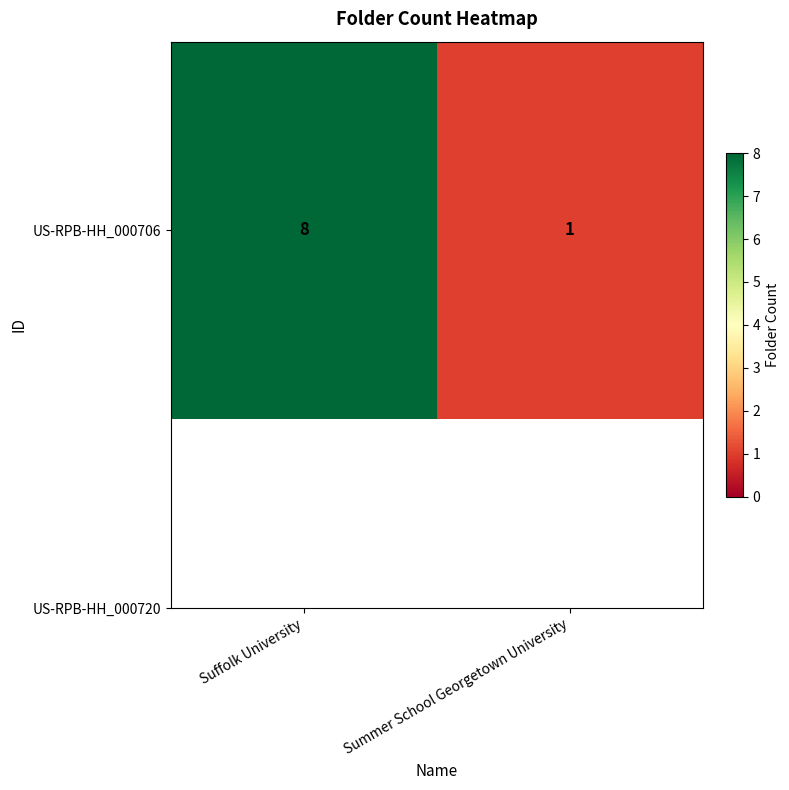

What value does the data have at Suffolk University?

8